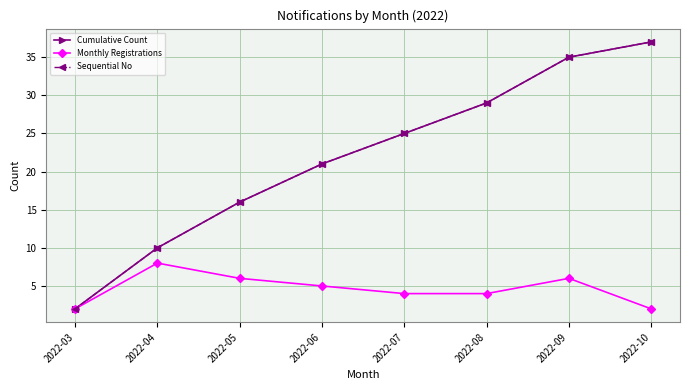

Does the chart have visible grid lines?

Yes